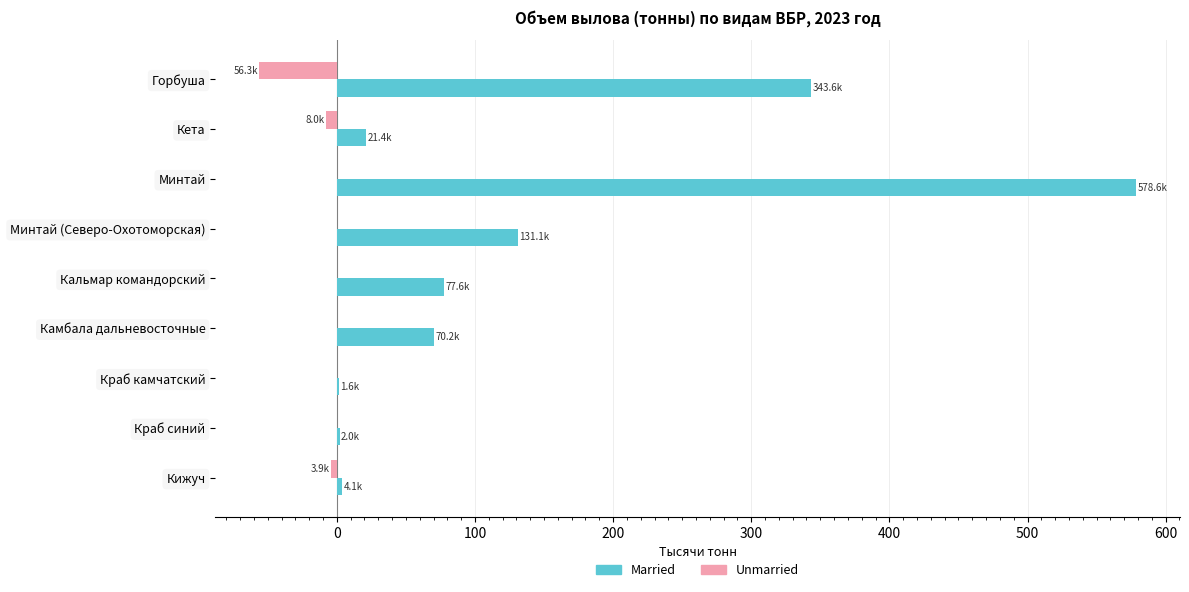

What are all the series names shown in the legend?

Married, Unmarried